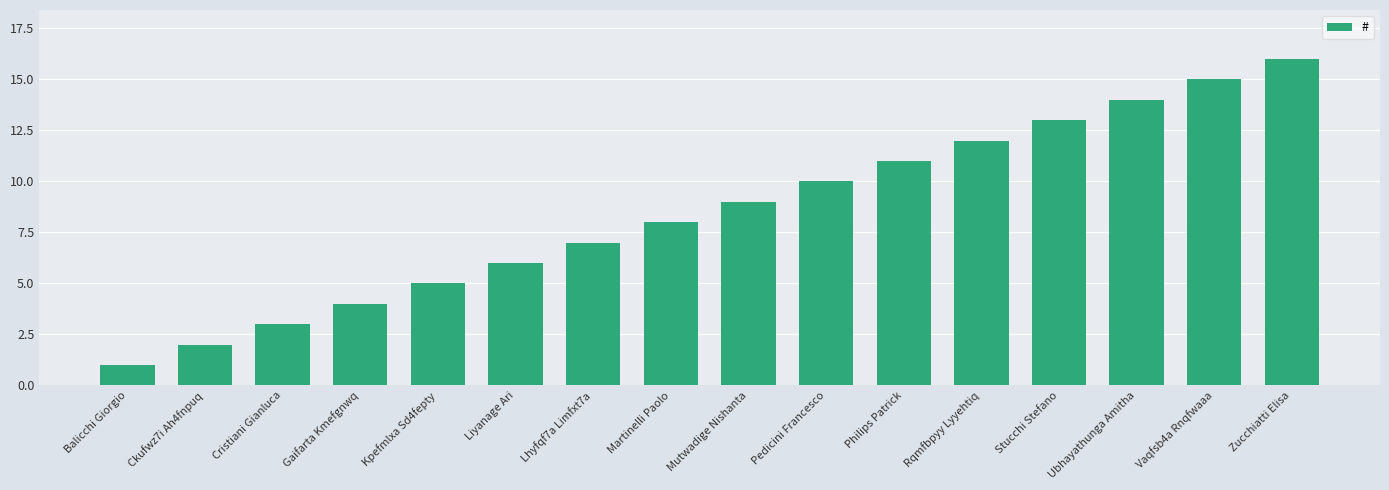

What is the greatest value displayed?

16